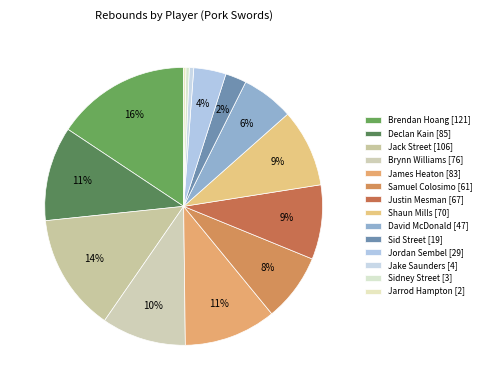

The Declan Kain slice represents 11% of the pie. True or false?

True